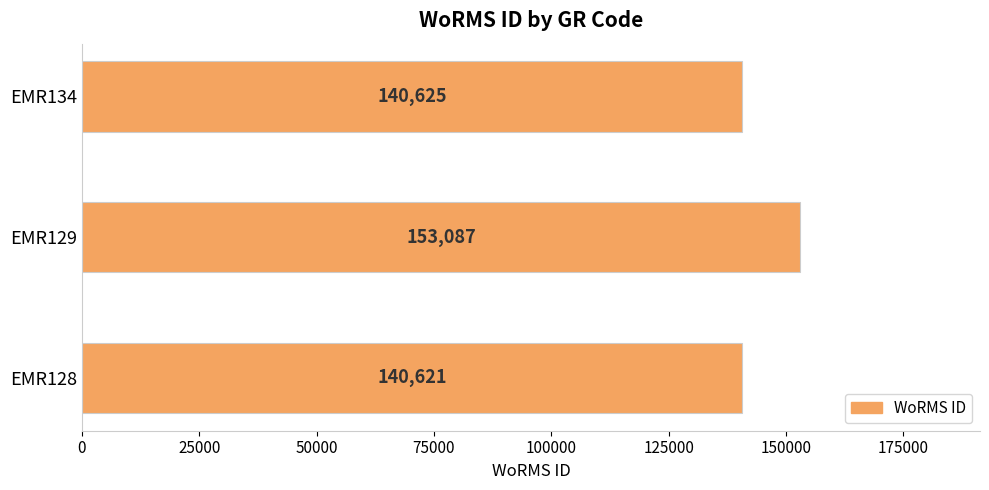

Is it true that the value at EMR128 is 140621?

True